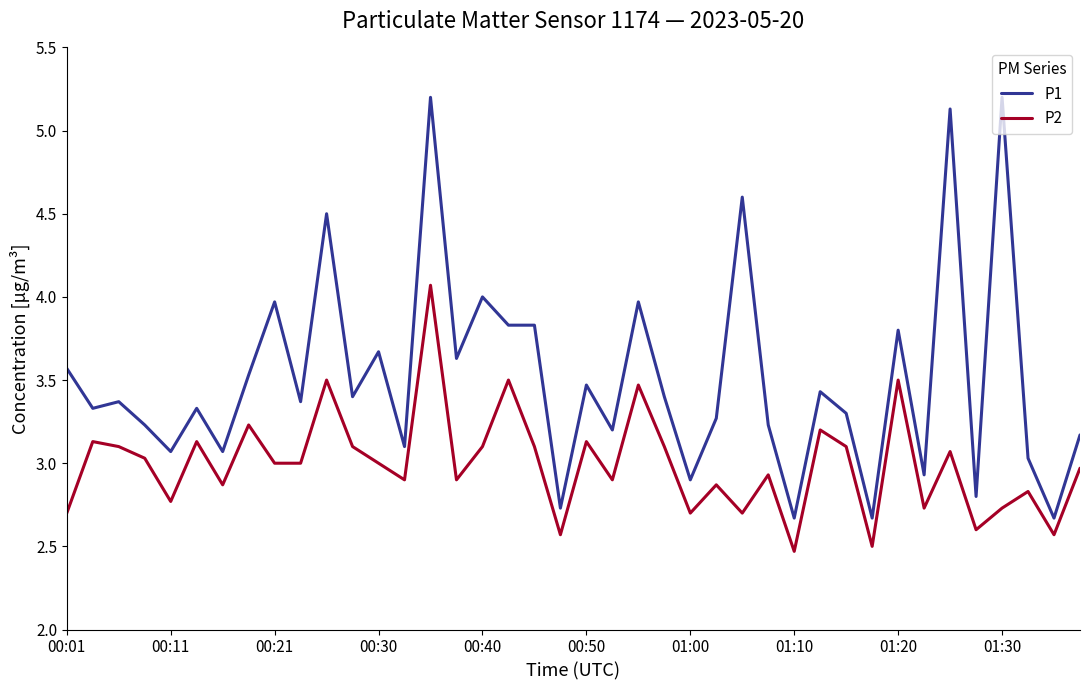

How many values in the P1 series exceed 3?

33